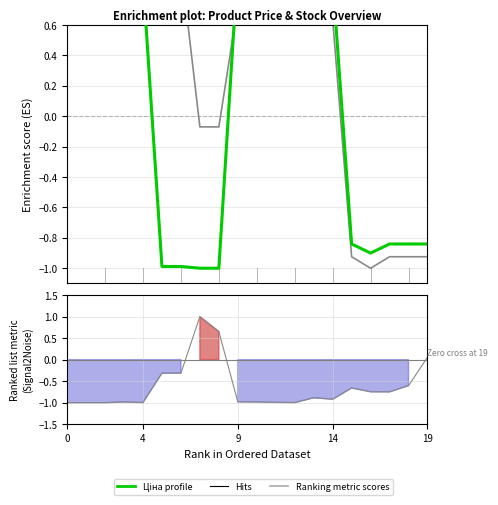

How many interior local peaks does the Ціна series have?

1